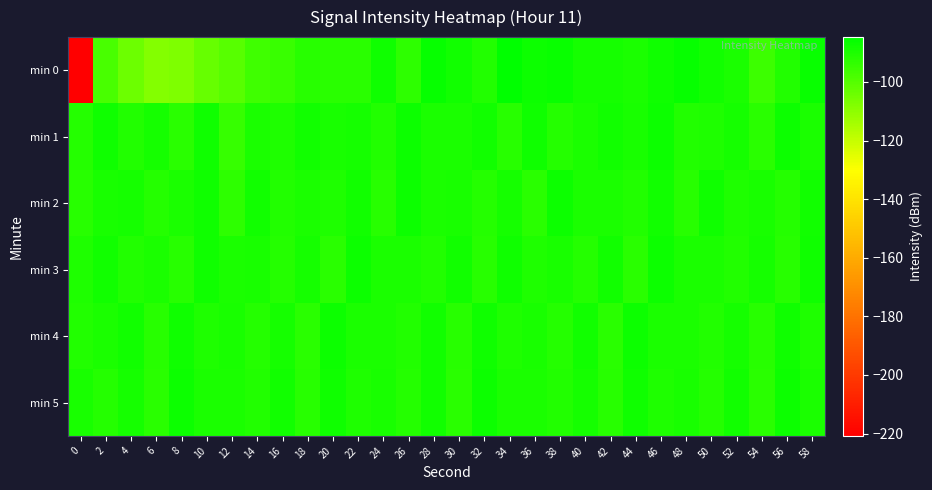

Reading left to right, transcribe all the data shown in this chart.

min 0: 0=-220.8	2=-97.9	4=-104.0	6=-108.5	8=-107.2	10=-103.0	12=-100.6	14=-96.3	16=-95.3	18=-92.0	20=-92.7	22=-92.5	24=-87.7	26=-93.1	28=-86.1	30=-88.0	32=-90.9	34=-84.7	36=-87.0	38=-86.4	40=-88.7	42=-88.5	44=-89.9	46=-87.6	48=-86.0	50=-87.9	52=-89.9	54=-95.4	56=-91.1	58=-86.8
min 1: 0=-91.5	2=-87.5	4=-90.9	6=-88.5	8=-92.4	10=-87.9	12=-94.6	14=-89.9	16=-90.4	18=-88.4	20=-89.0	22=-88.5	24=-91.0	26=-87.0	28=-90.0	30=-89.5	32=-88.0	34=-92.0	36=-87.5	38=-91.5	40=-90.0	42=-88.0	44=-89.0	46=-87.0	48=-91.0	50=-90.5	52=-88.5	54=-92.5	56=-87.0	58=-90.0
min 2: 0=-92.0	2=-89.0	4=-88.5	6=-91.5	8=-90.0	10=-87.5	12=-93.0	14=-88.0	16=-91.0	18=-89.5	20=-90.5	22=-88.0	24=-92.0	26=-87.0	28=-90.0	30=-89.0	32=-91.5	34=-88.5	36=-92.5	38=-87.0	40=-90.0	42=-89.5	44=-91.0	46=-88.0	48=-92.0	50=-87.5	52=-90.5	54=-89.0	56=-91.5	58=-88.0
min 3: 0=-90.5	2=-88.0	4=-91.0	6=-89.5	8=-92.0	10=-87.5	12=-90.0	14=-89.0	16=-91.5	18=-88.5	20=-92.5	22=-87.0	24=-90.0	26=-89.5	28=-91.0	30=-88.0	32=-92.0	34=-87.5	36=-90.5	38=-89.0	40=-91.5	42=-88.0	44=-92.5	46=-87.0	48=-90.0	50=-89.5	52=-91.0	54=-88.5	56=-92.0	58=-87.5
min 4: 0=-91.0	2=-89.5	4=-88.0	6=-92.0	8=-87.5	10=-90.5	12=-89.0	14=-91.5	16=-88.5	18=-92.5	20=-87.0	22=-90.0	24=-89.5	26=-91.0	28=-88.0	30=-92.0	32=-87.5	34=-90.5	36=-89.0	38=-91.5	40=-88.0	42=-92.5	44=-87.0	46=-90.0	48=-89.5	50=-91.0	52=-88.5	54=-92.0	56=-87.5	58=-90.5
min 5: 0=-89.0	2=-91.5	4=-88.5	6=-92.5	8=-87.0	10=-90.0	12=-89.5	14=-91.0	16=-88.0	18=-92.0	20=-87.5	22=-90.5	24=-89.0	26=-91.5	28=-88.0	30=-92.5	32=-87.0	34=-90.0	36=-89.5	38=-91.0	40=-88.5	42=-92.0	44=-87.5	46=-90.5	48=-89.0	50=-91.5	52=-88.0	54=-92.5	56=-87.0	58=-90.0